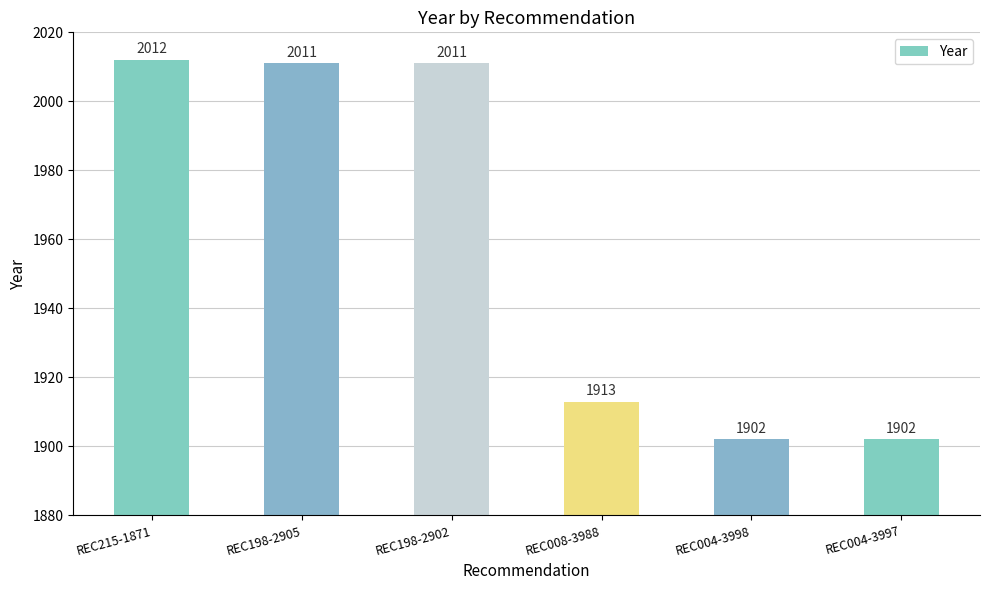

How many values are below 2011?

3